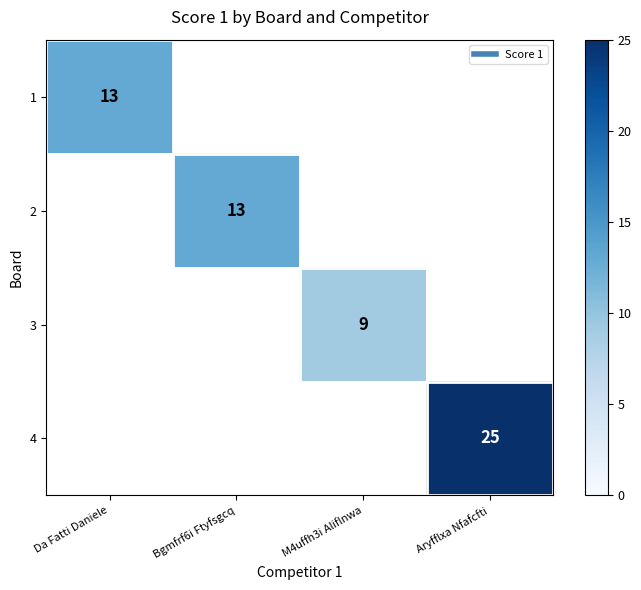

At which label is 1 closest to 13?

Da Fatti Daniele